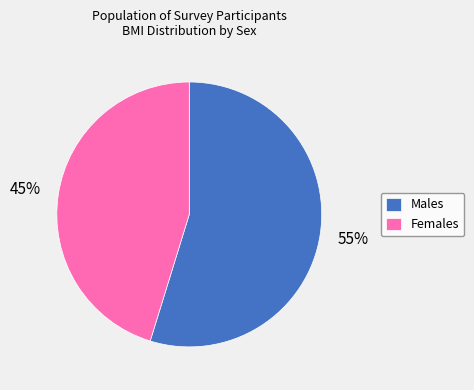

To the nearest percent, what is the difference between the largest and smallest slice percentages?

10%